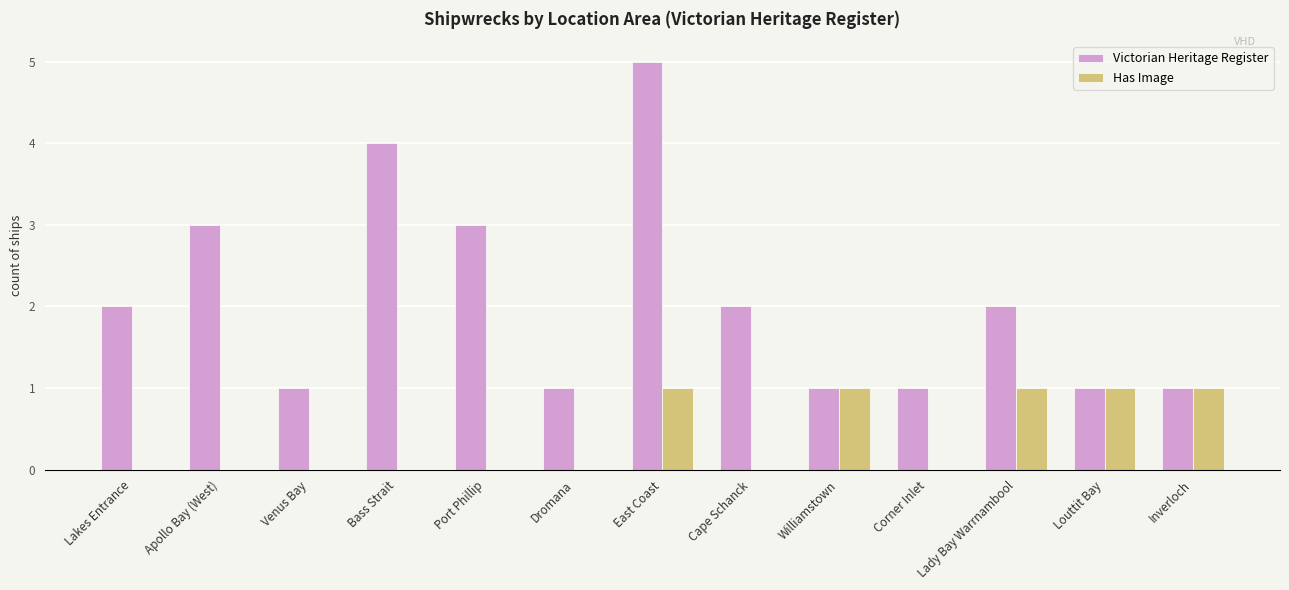

What is the sum of all Has Image values?

5